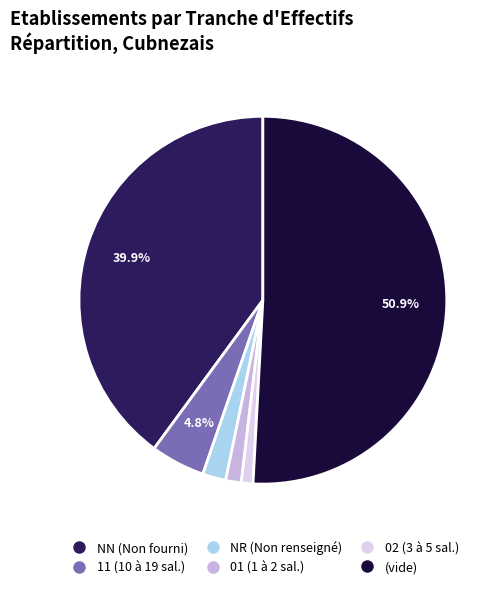

Does any single category account for the majority?

Yes